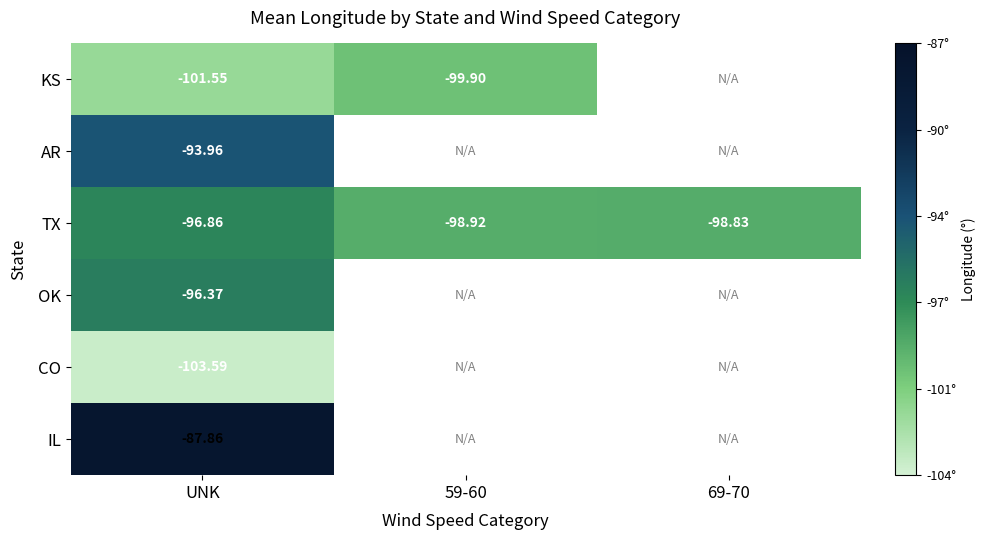

Rank the series at UNK from highest to lowest value.

IL, AR, OK, TX, KS, CO